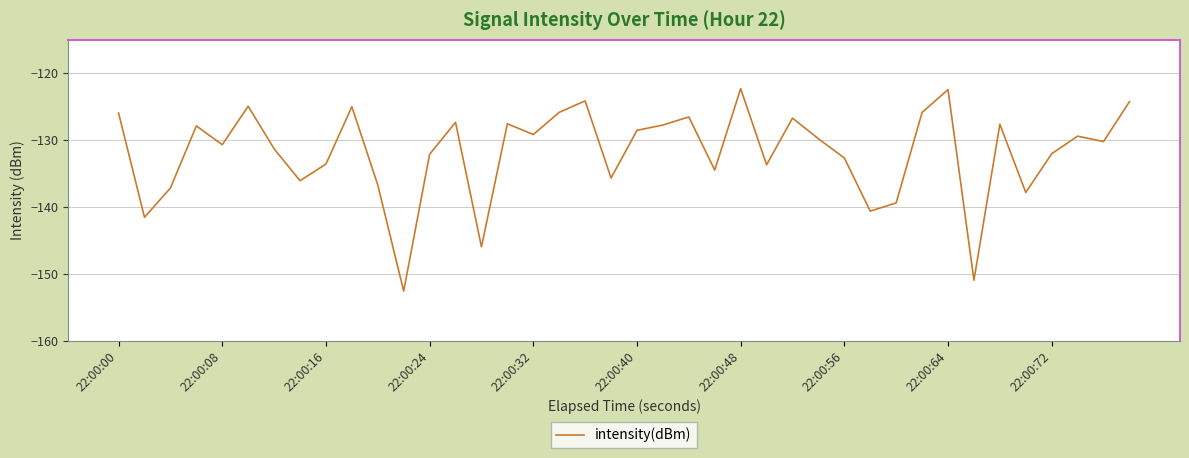

What is the greatest value displayed?

-122.3